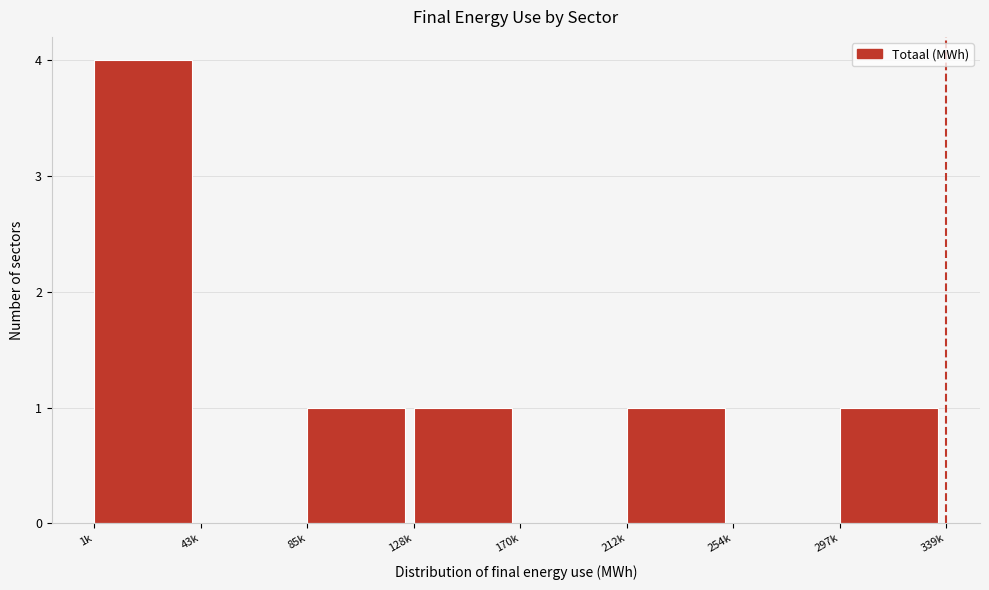

Reading left to right, extract all data points from this chart.

1k=4	43k=0	85k=1	128k=1	170k=0	212k=1	254k=0	297k=1